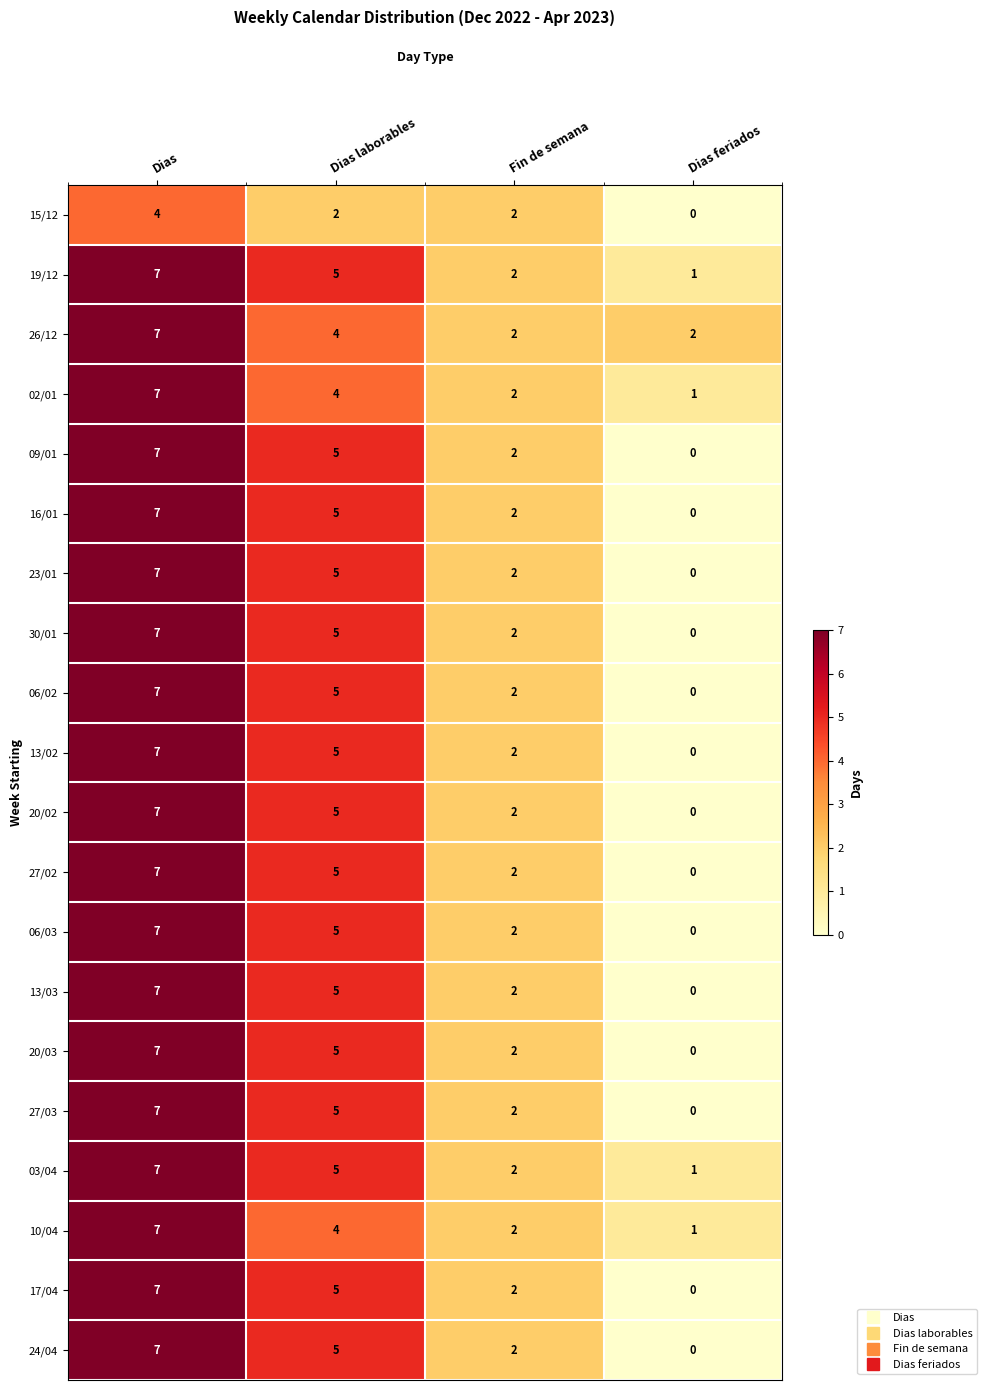

Where is 13/03 nearest to the value 3?

Fin de semana